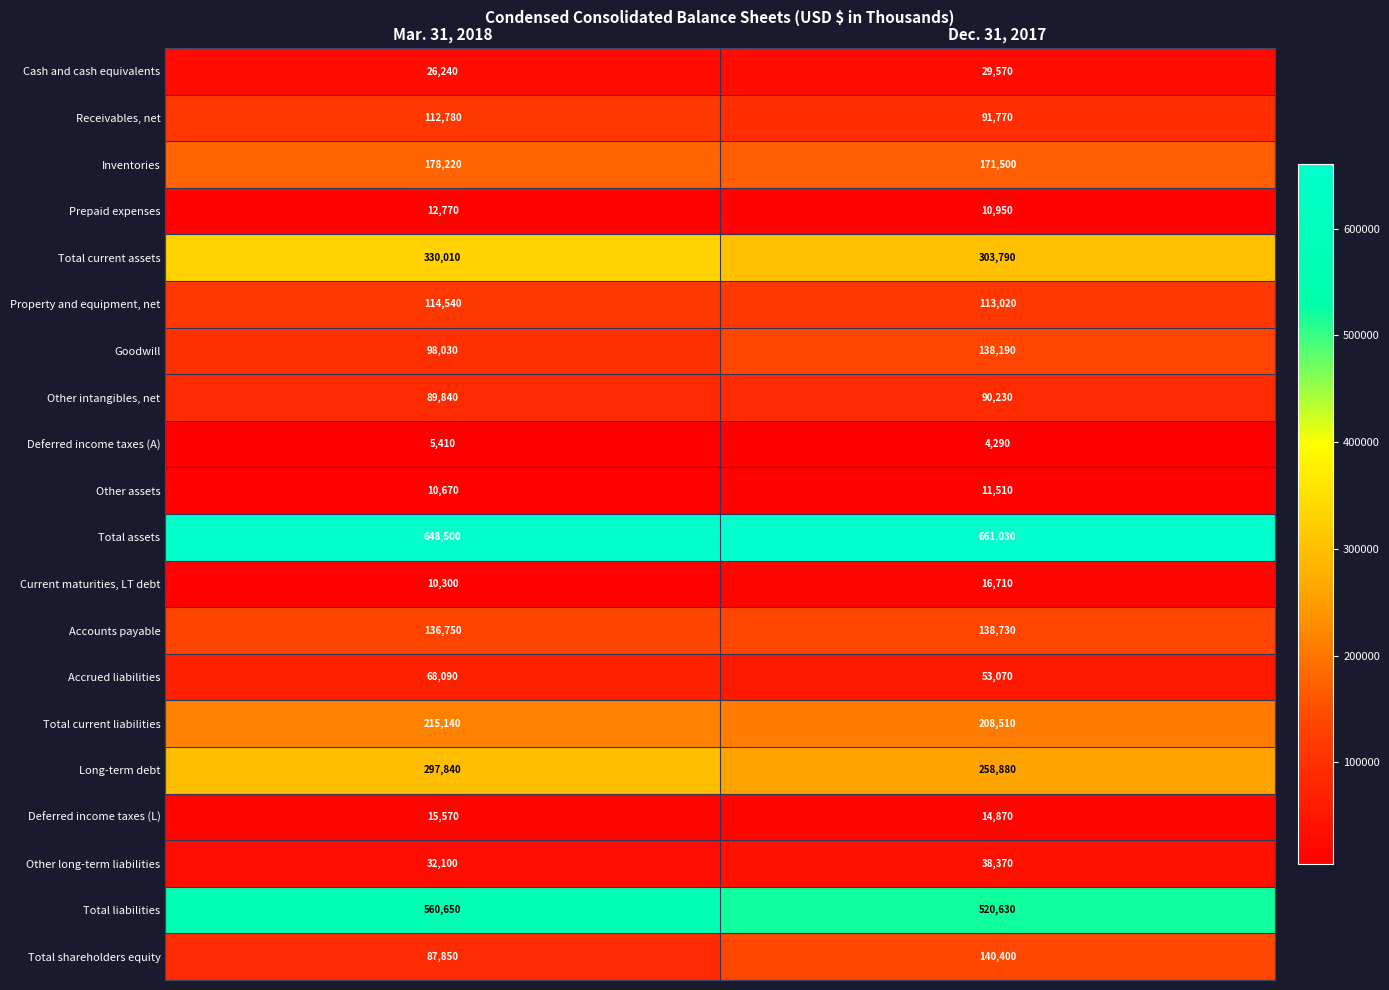

What is the difference between the Other intangibles, net values at Dec. 31, 2017 and Mar. 31, 2018?

390